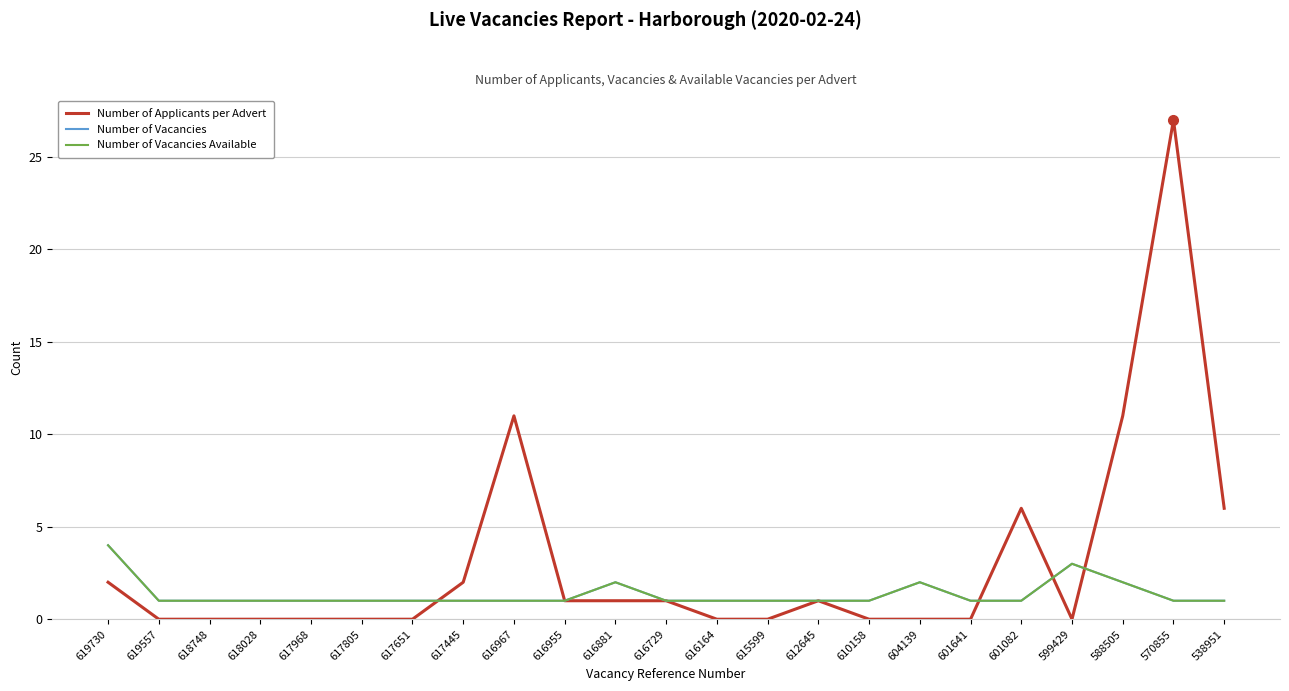

What is the value of the Number of Vacancies Available point at the 19th from the left?

1